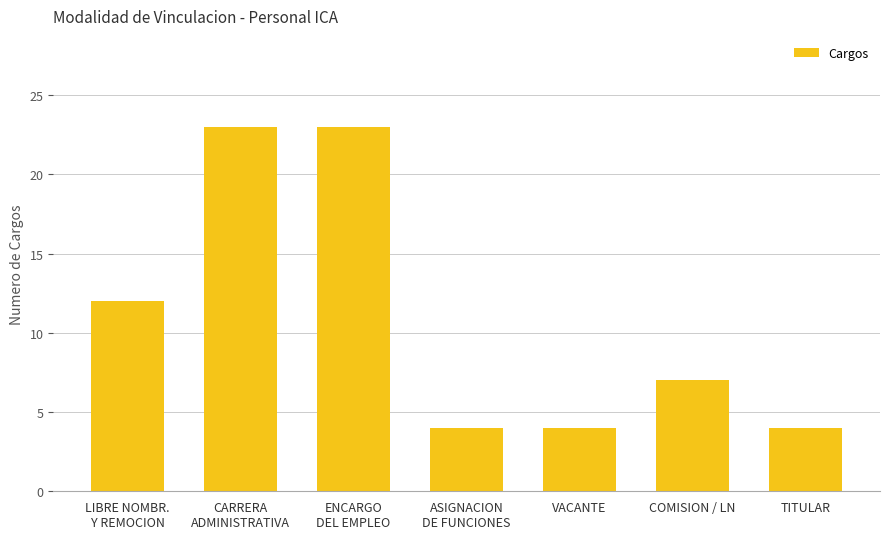

What is the smallest value displayed?

4